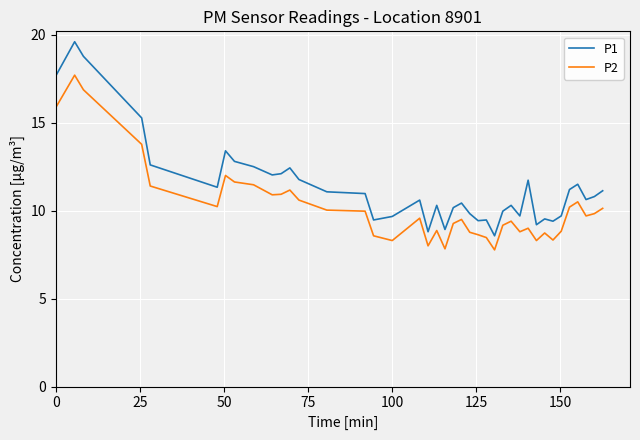

Which series has the largest total across all categories?

P1